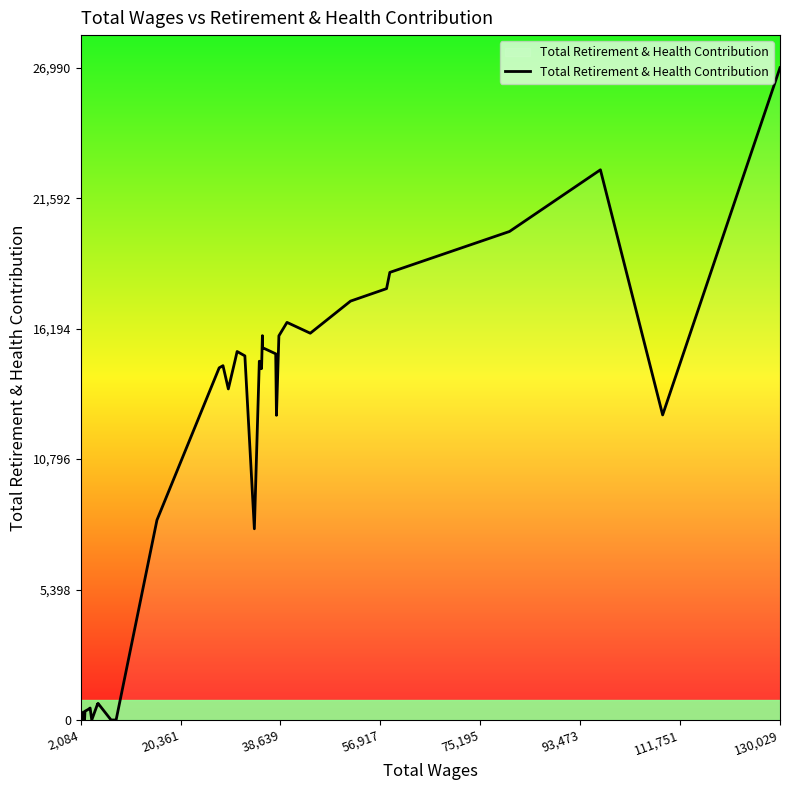

What is the maximum value shown in the chart?

26990